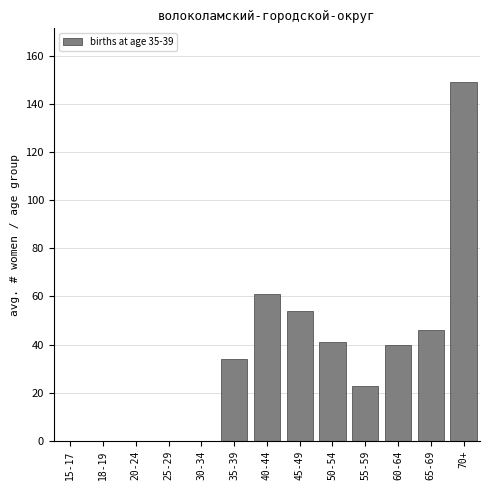

Reading left to right, transcribe all the data shown in this chart.

15-17=0	18-19=0	20-24=0	25-29=0	30-34=0	35-39=34	40-44=61	45-49=54	50-54=41	55-59=23	60-64=40	65-69=46	70+=149